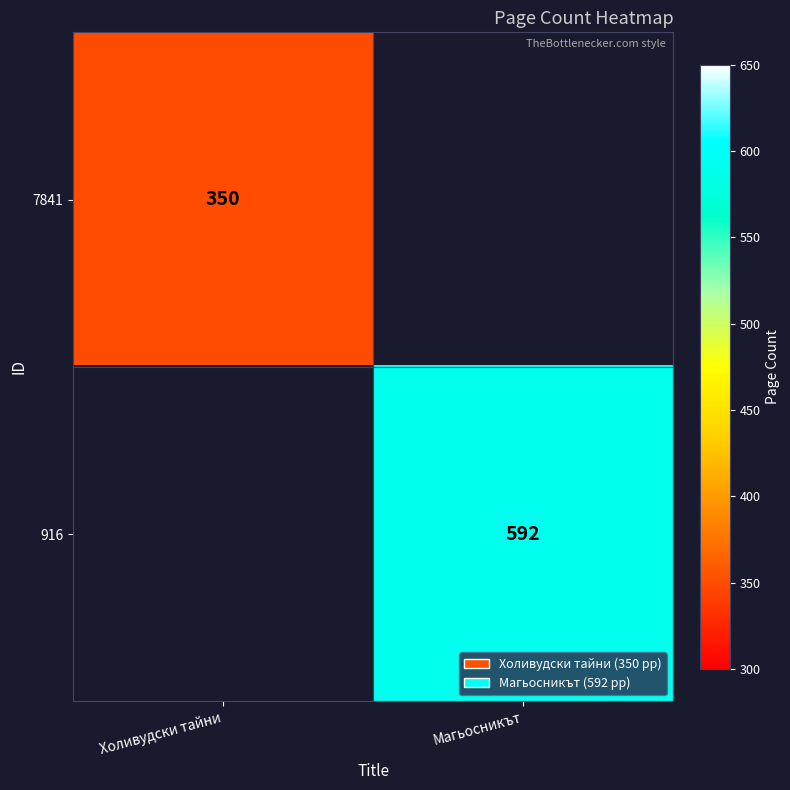

True or false: 916 has a value of 797 at Магьосникът.

False